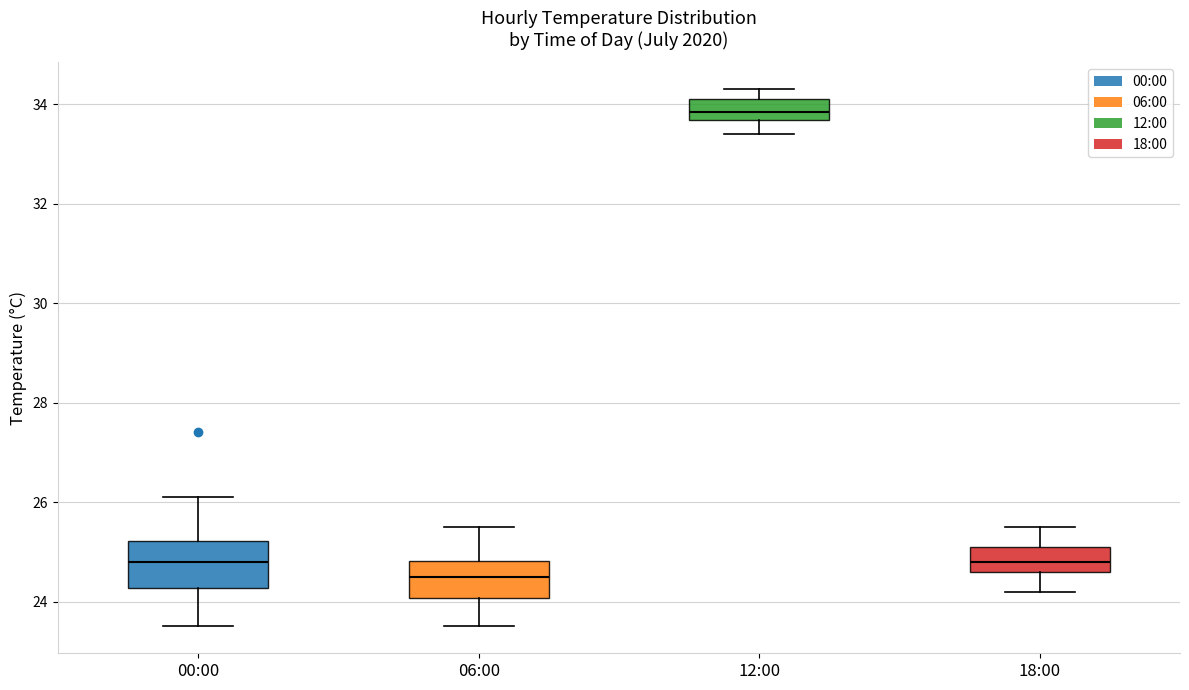

Where does the median line of the box for 00:00 sit on the y-axis? The values are not printed on the chart, so give them approximately, as read against the axis.

24.8